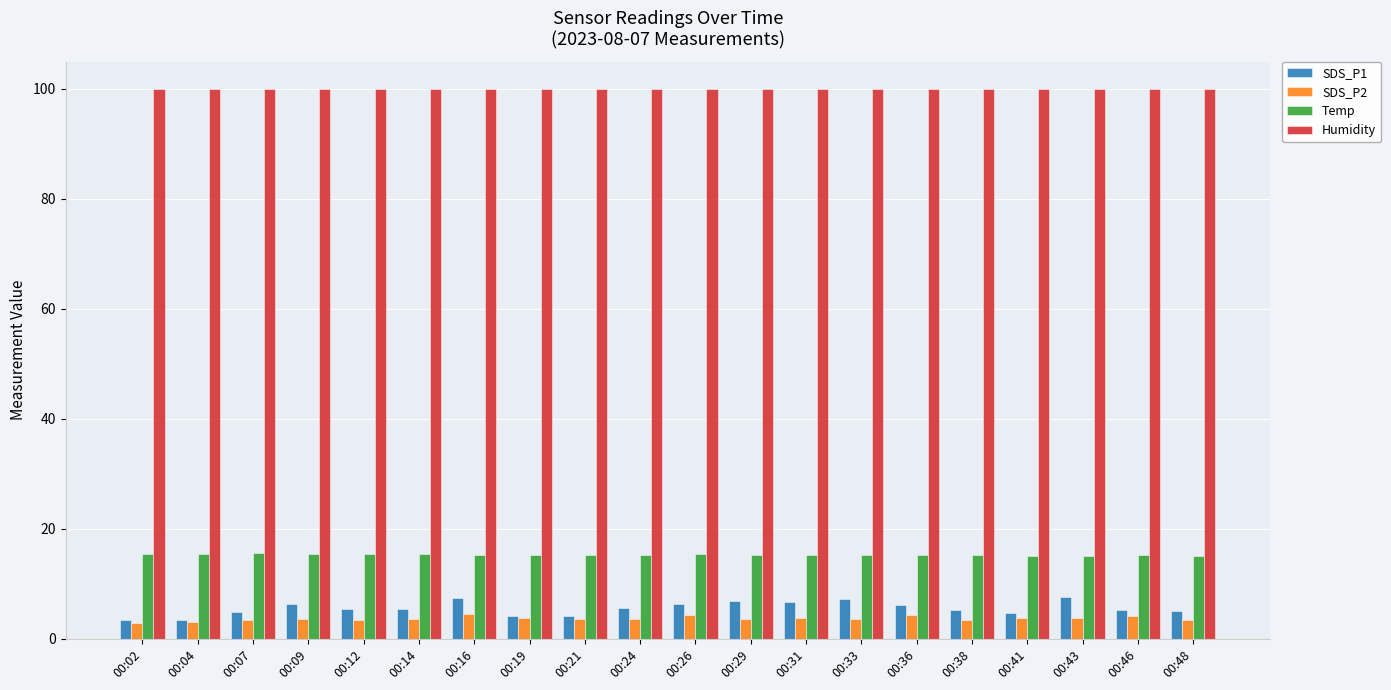

Rank the series by their maximum value, from lowest to highest.

SDS_P2, SDS_P1, Temp, Humidity